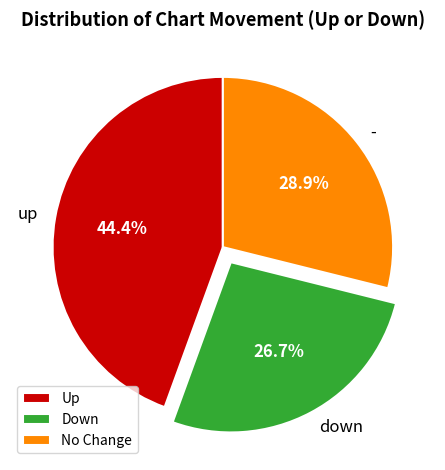

How much of the chart is everything except Down?

73.3%